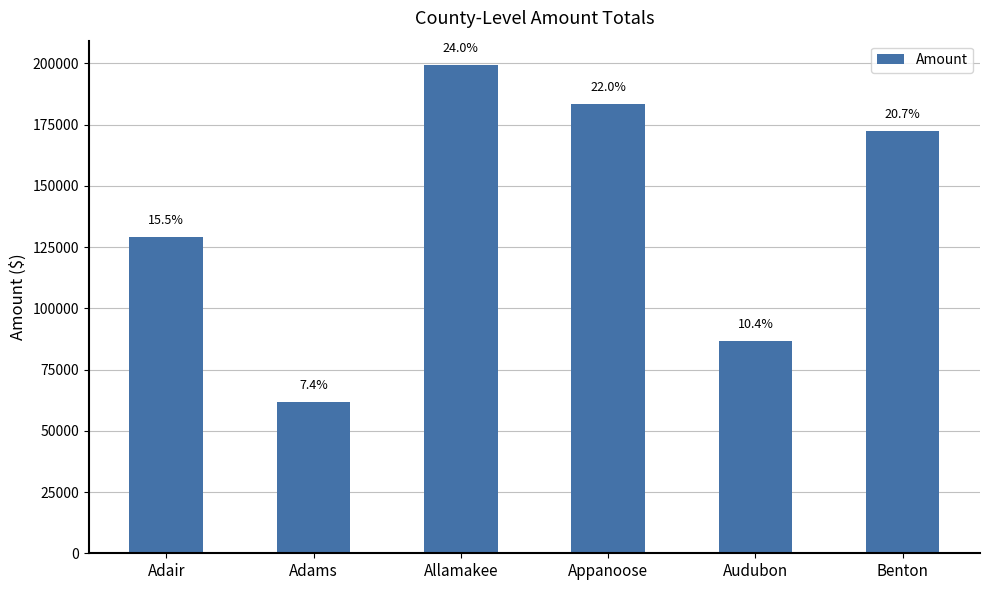

Does the chart contain any negative values?

No